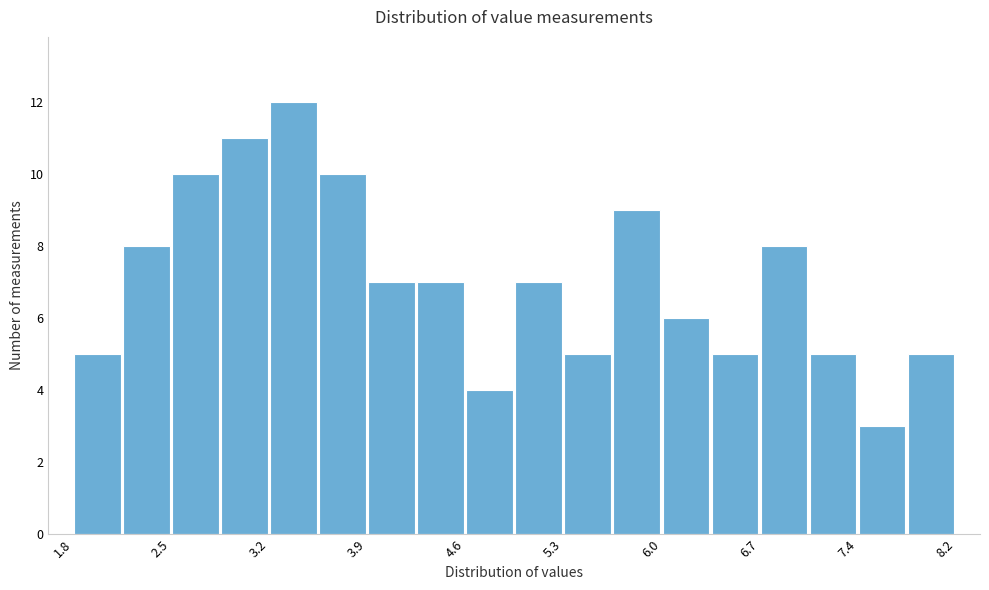

Read against the x-axis, roughly where is the centre of the tallest bar?

3.4